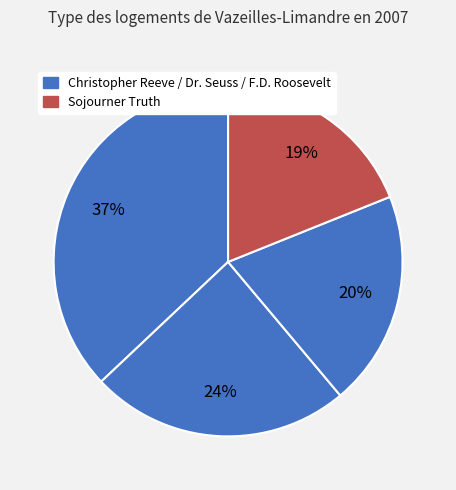

Which category has the smallest portion of the pie?

Sojourner Truth